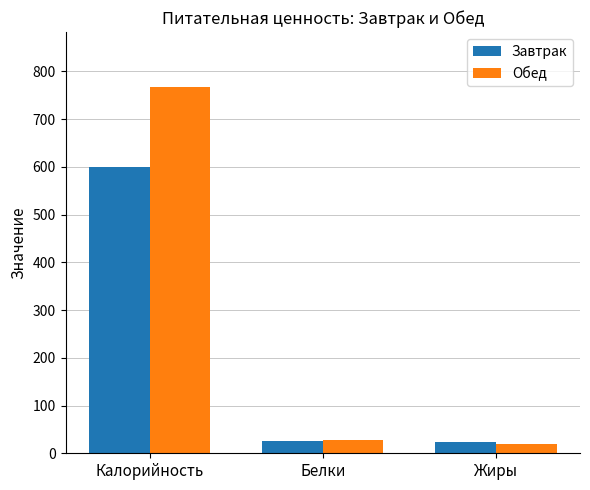

What value does the Обед series have at Белки?

28.9